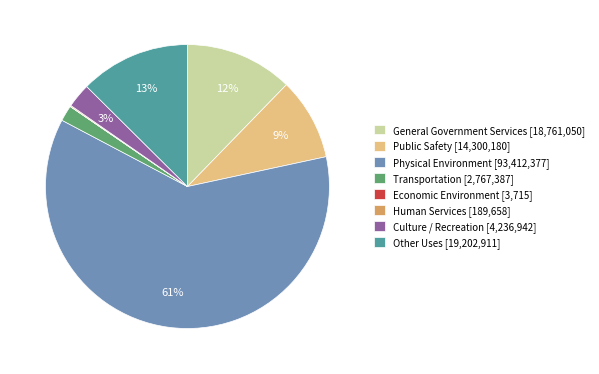

To the nearest percent, what is the combined percentage of Physical Environment and Other Uses?

74%